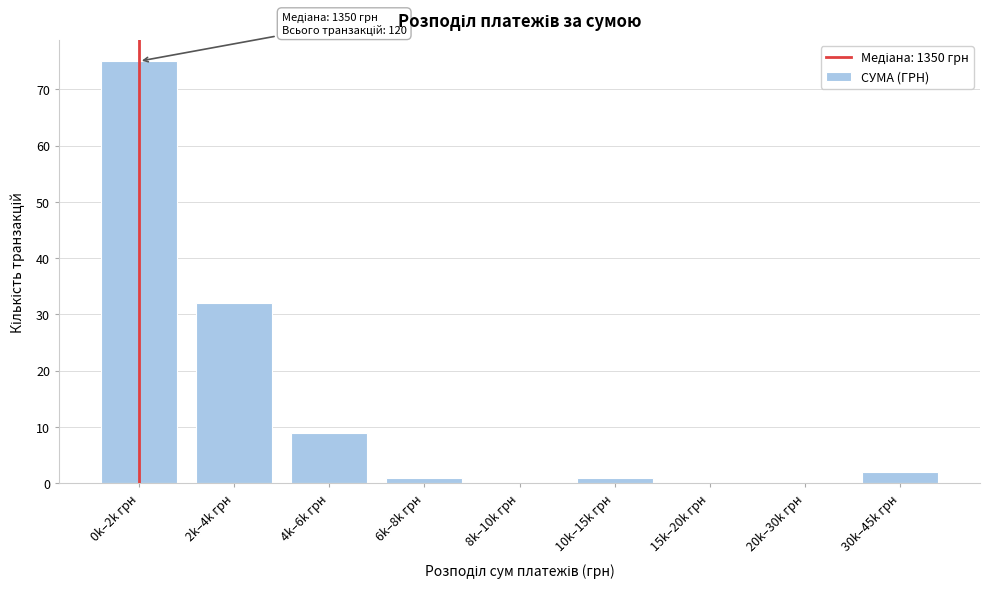

Reading left to right, extract all data points from this chart.

0k–2k грн=75	2k–4k грн=32	4k–6k грн=9	6k–8k грн=1	8k–10k грн=0	10k–15k грн=1	15k–20k грн=0	20k–30k грн=0	30k–45k грн=2